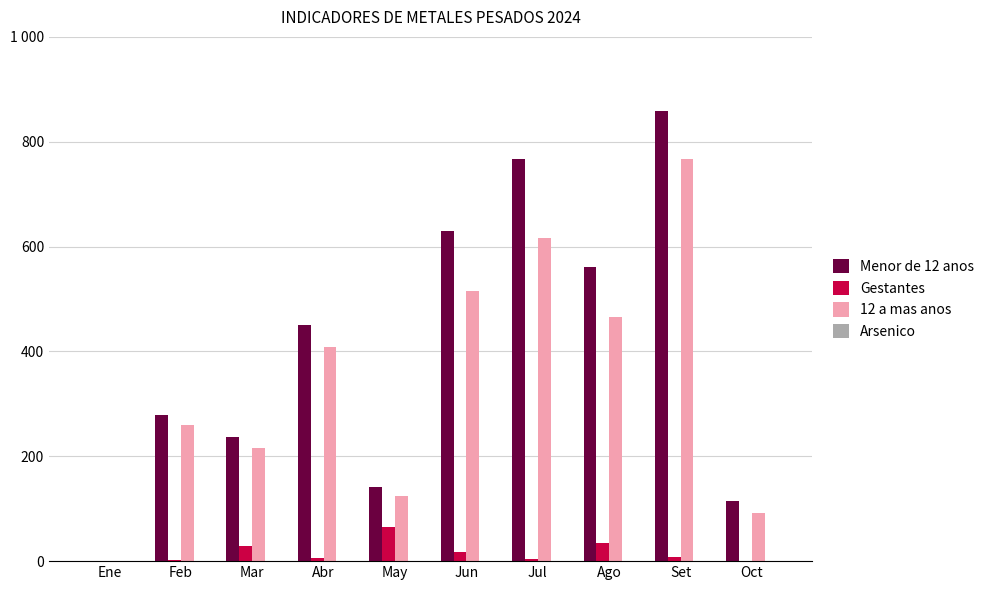

What is the label of the 9th bar from the right?

Feb